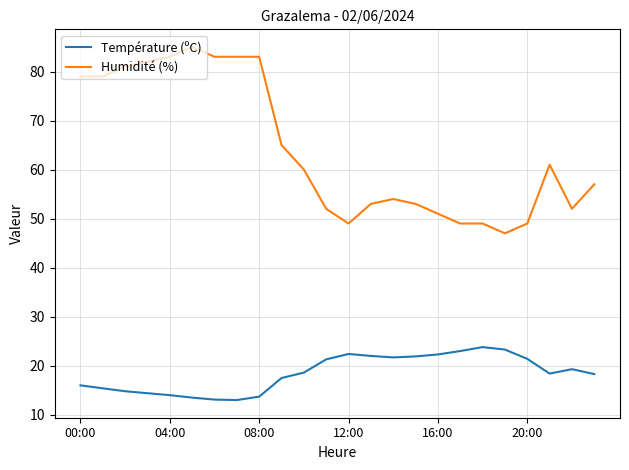

Which series has the widest spread of values?

Humidité (%)